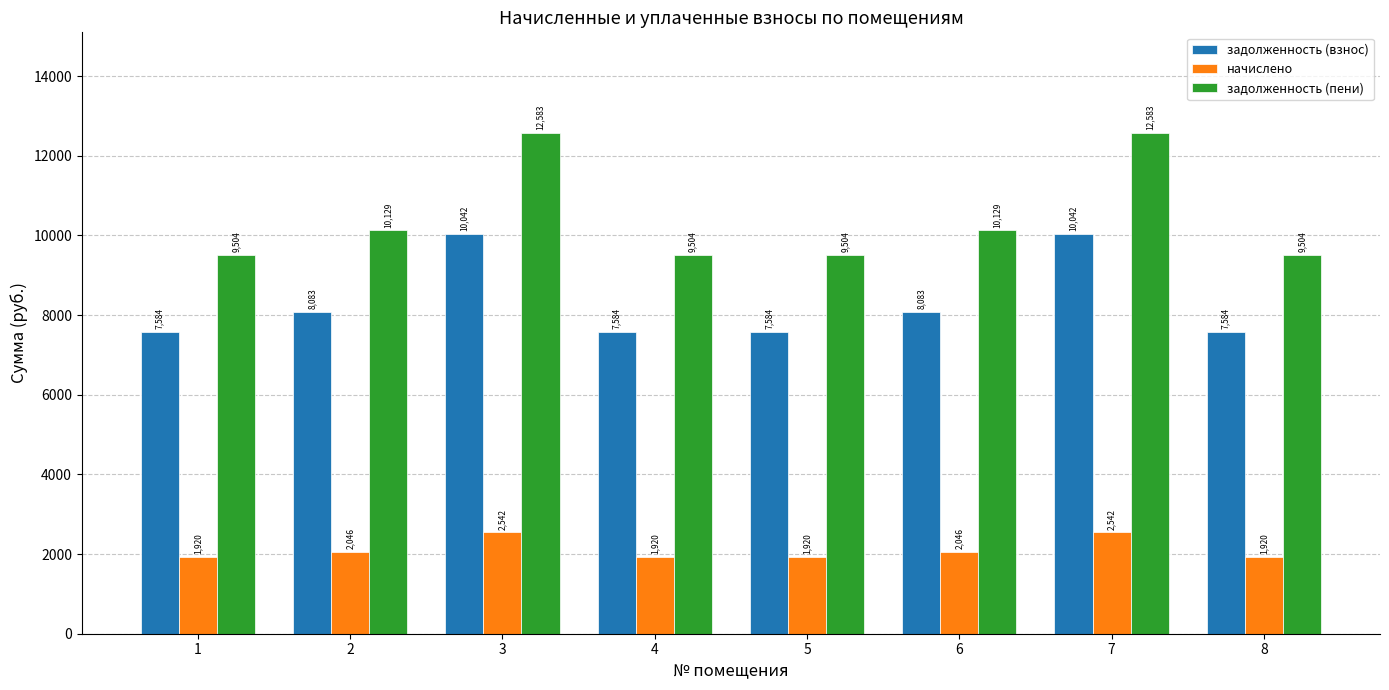

What is the maximum value for задолженность (пени)?

12583.4